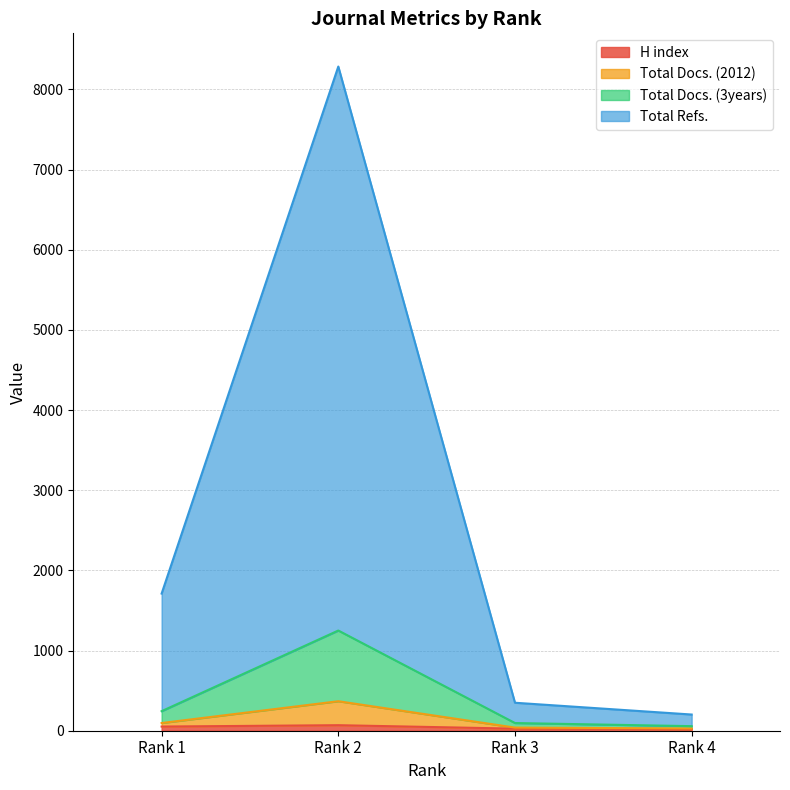

Does the chart display data point markers on the line(s)?

No